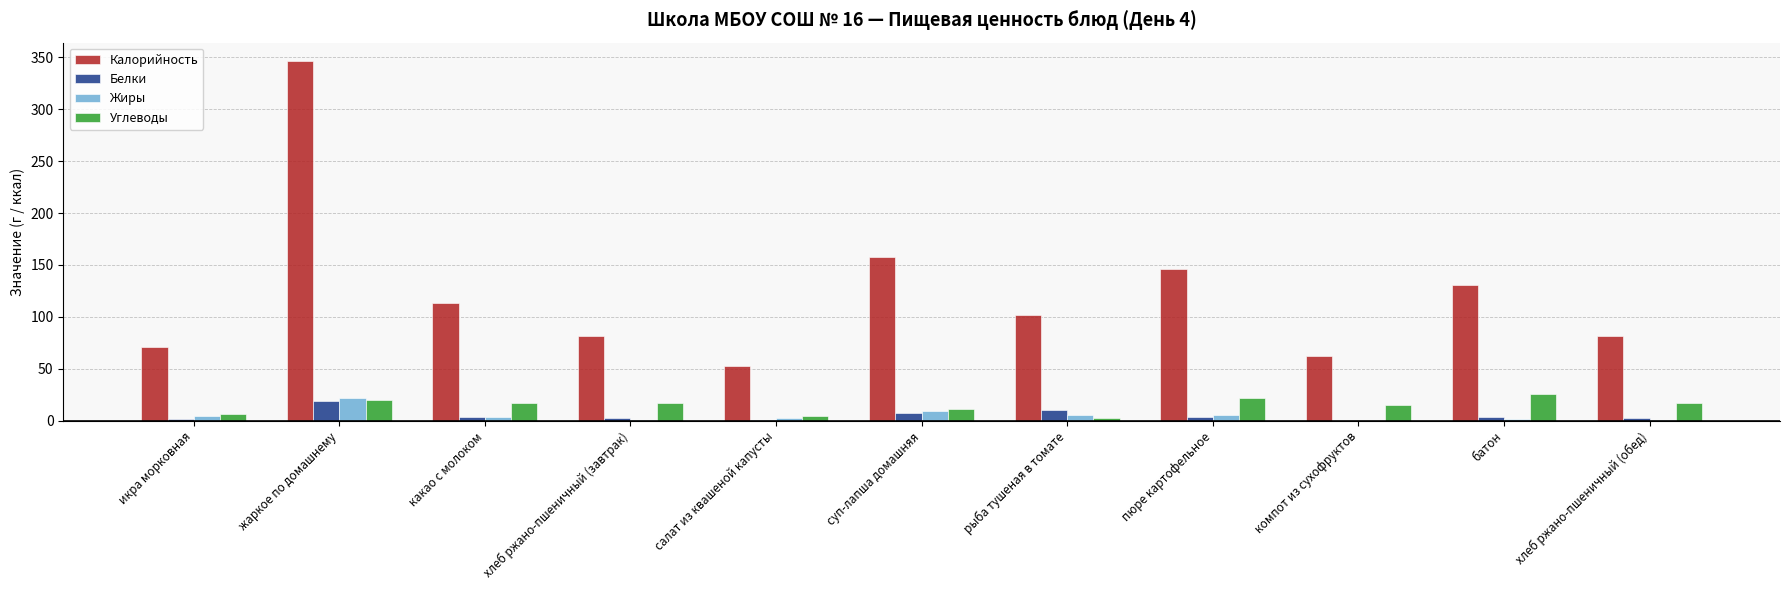

What is the maximum value for Углеводы?

25.7